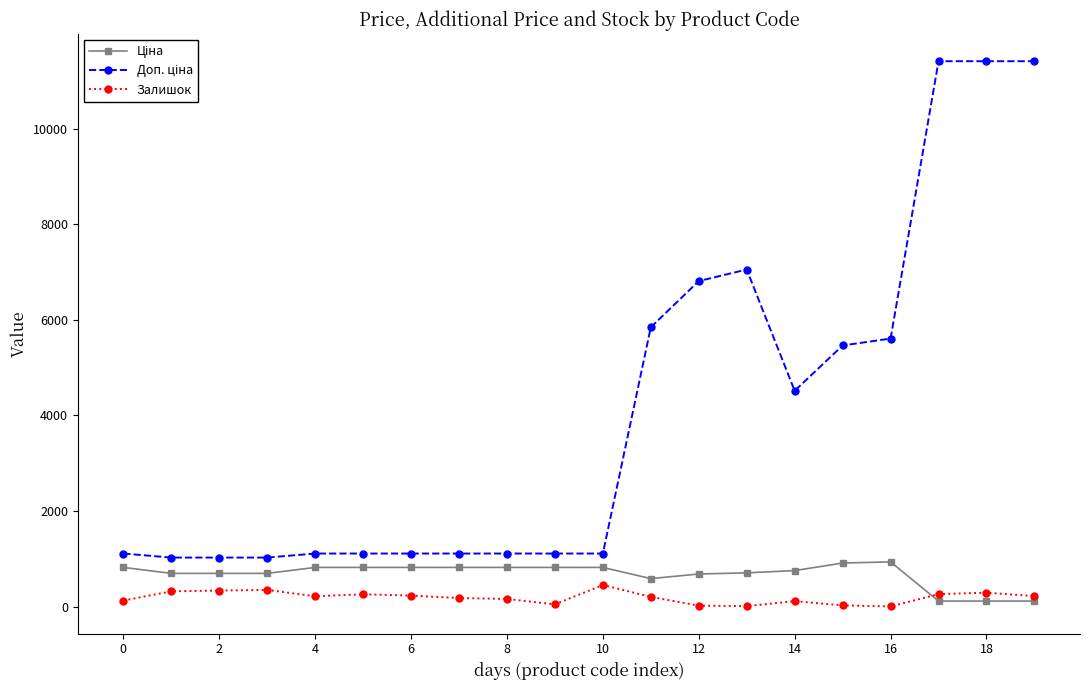

What is the maximum value shown in the chart?

11410.0